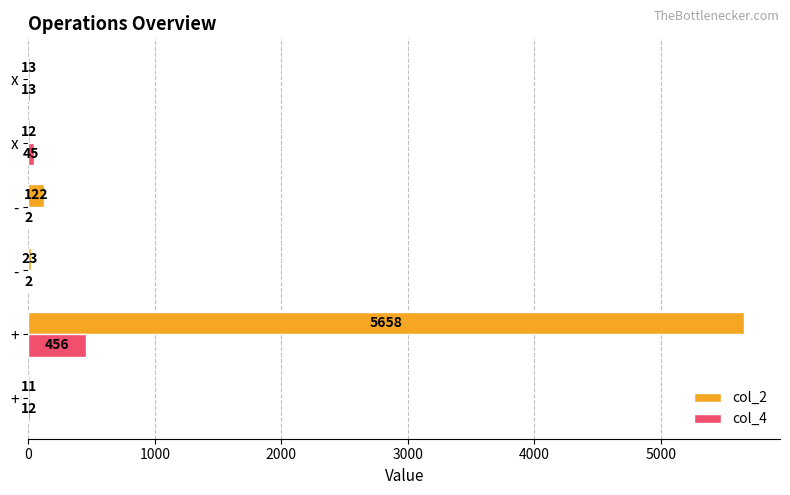

List the series in order of their peak value, lowest first.

col_4, col_2